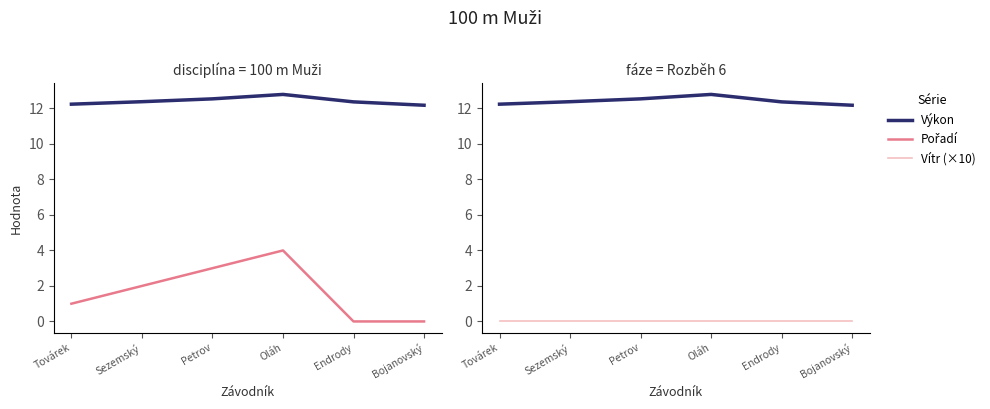

What is the label of the 5th point from the right?

Sezemský